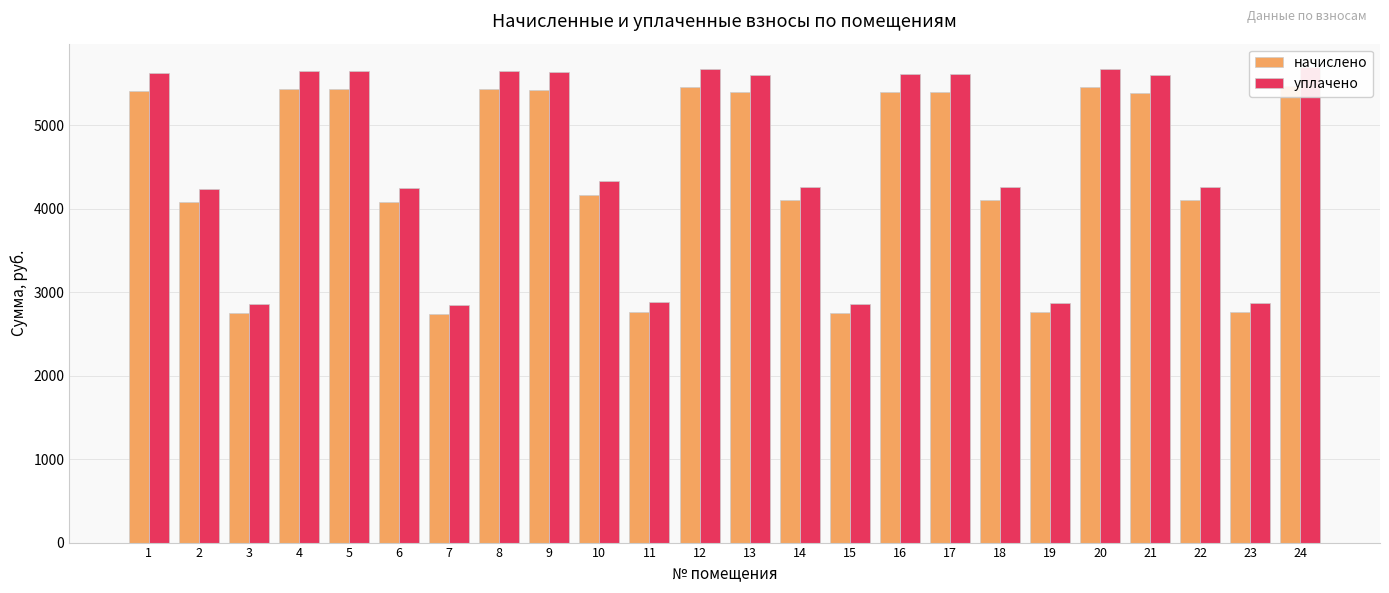

Between 23 and 1, which is larger?

1